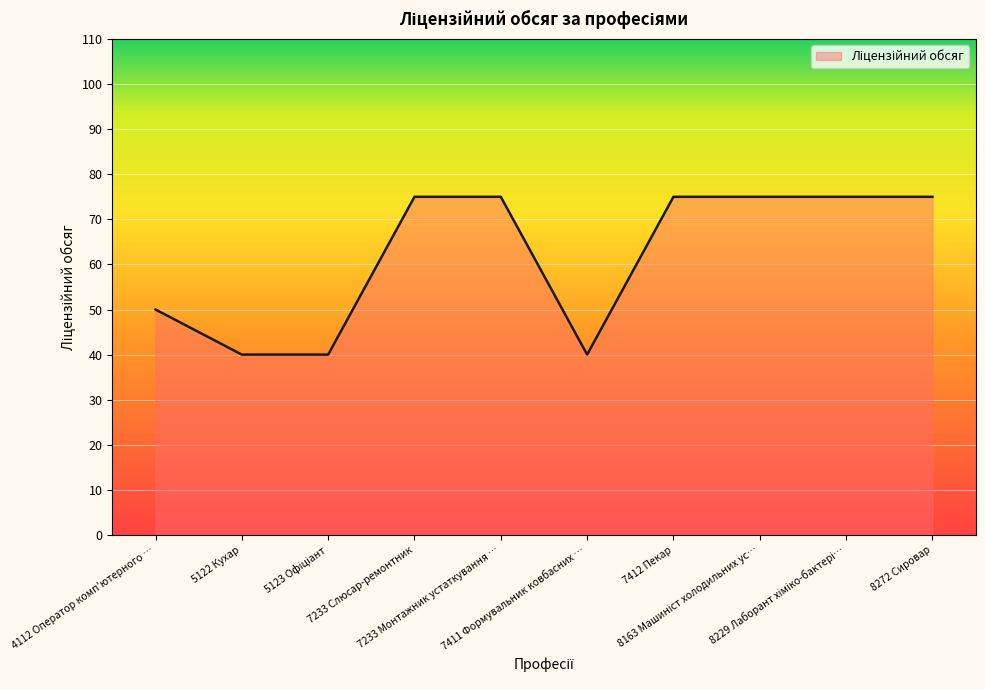

What is the minimum value shown in the chart?

40